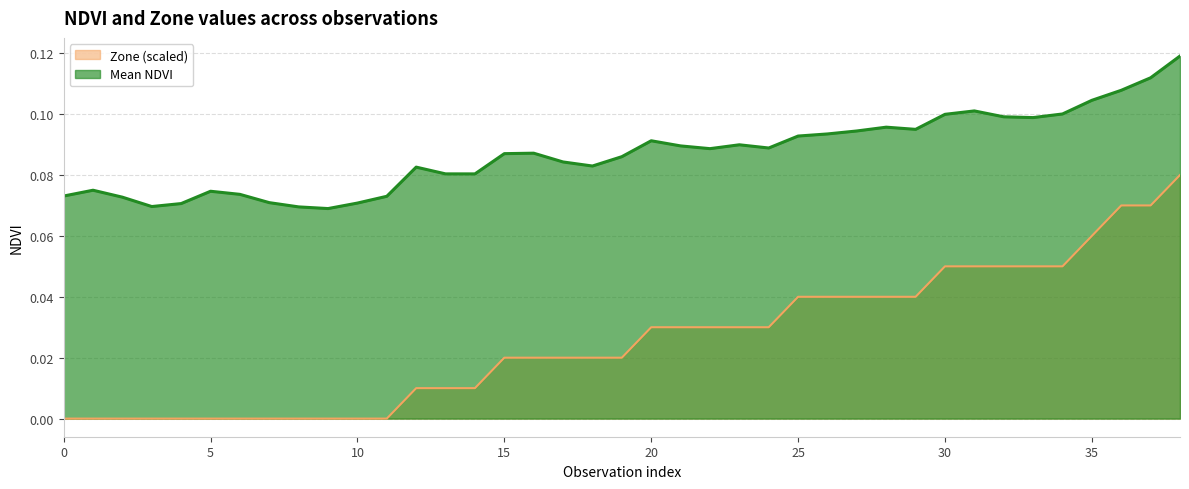

Count the number of categories in the chart.

39